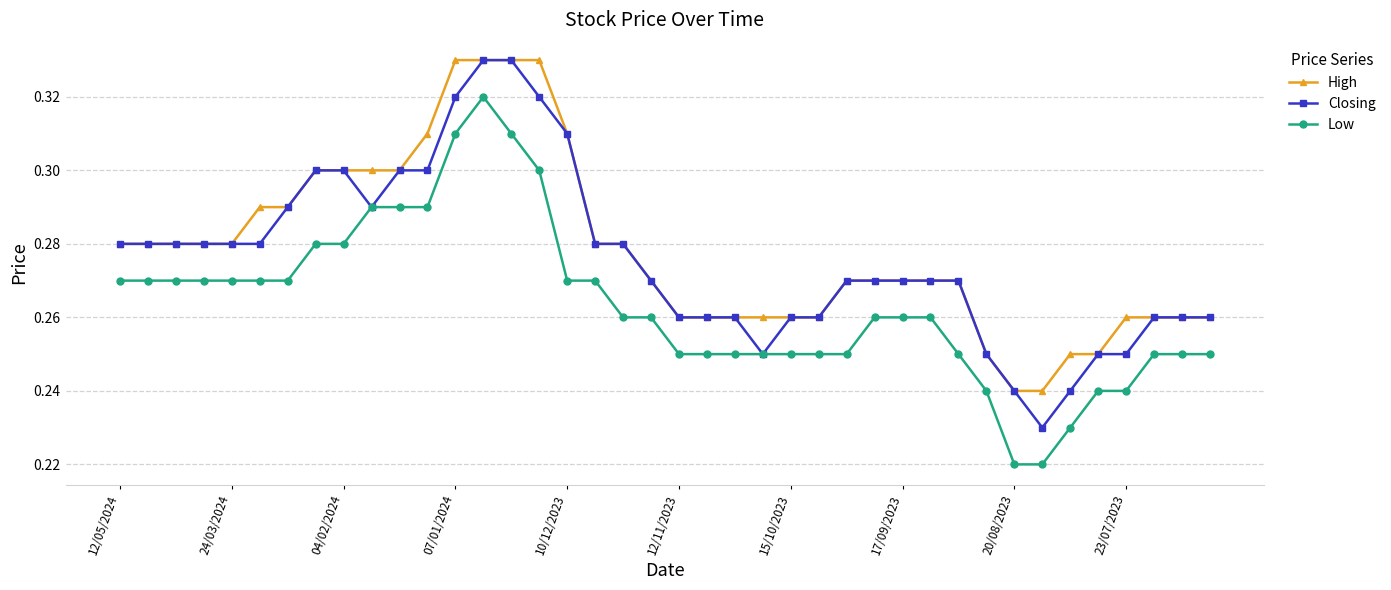

What are all the series names shown in the legend?

High, Closing, Low